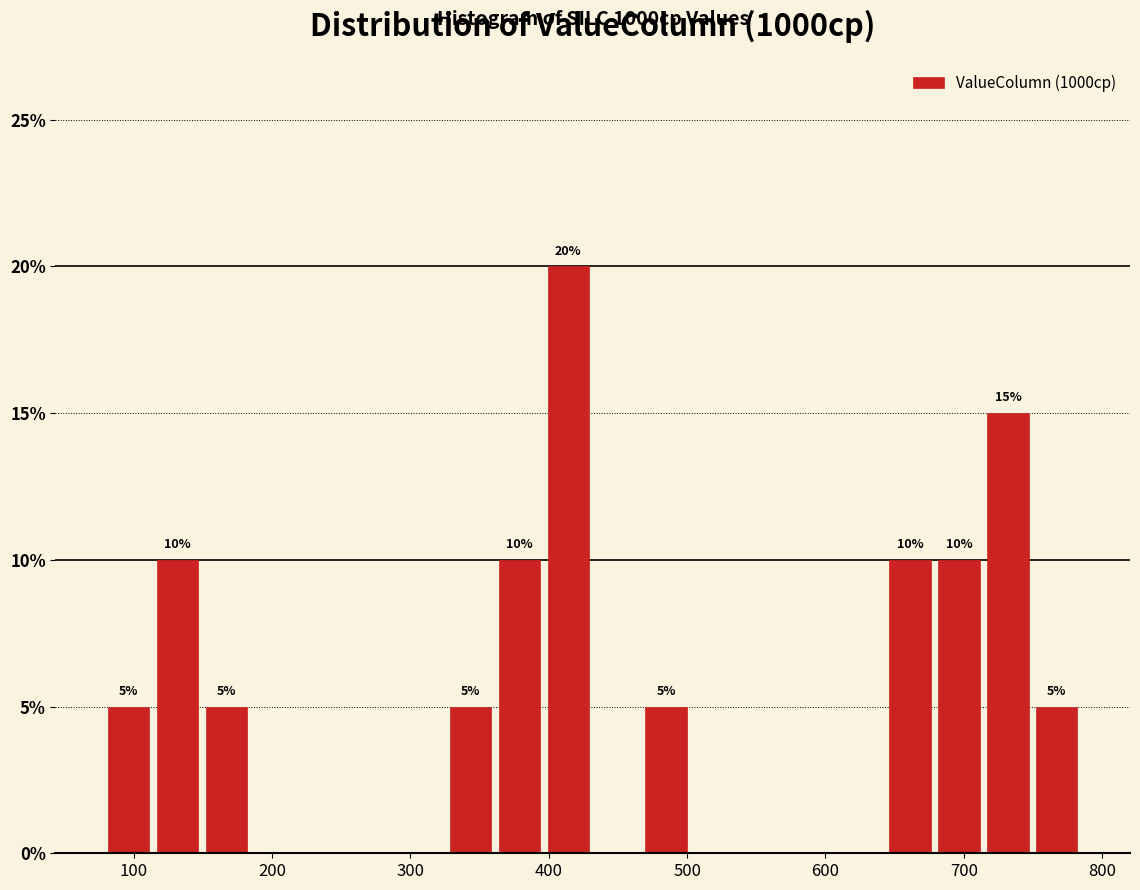

Around what value on the x-axis is the tallest bar? Give the approximate position of its centre, as read against the axis.

410